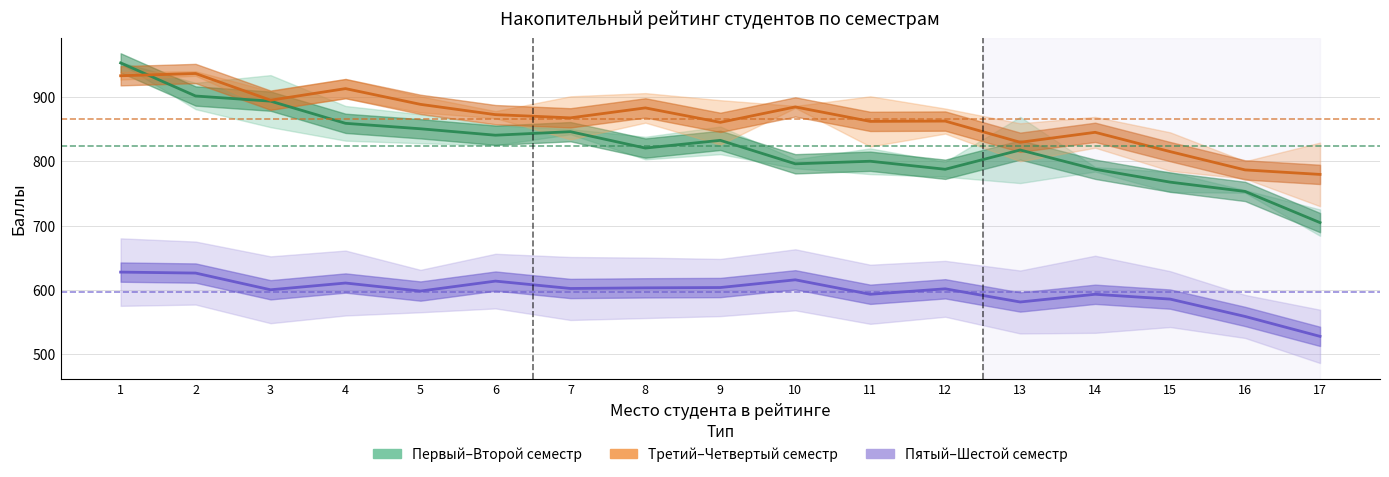

True or false: Третий–Четвертый семестр has a value of 1424.7 at 14.

False